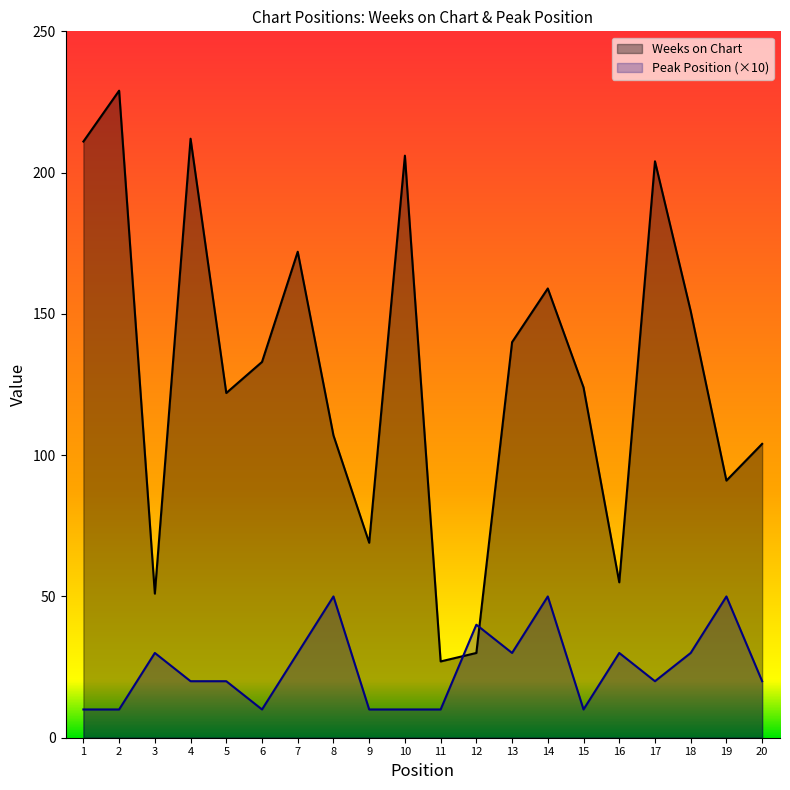

At which label does Peak Position first exceed 20?

3